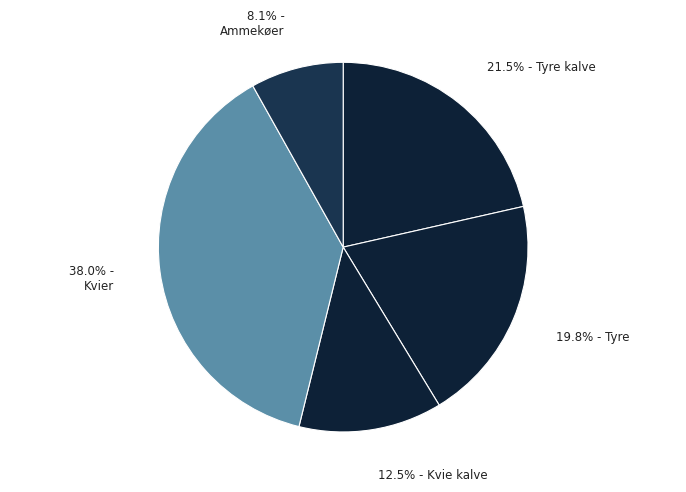

How many segments does this pie chart have?

5